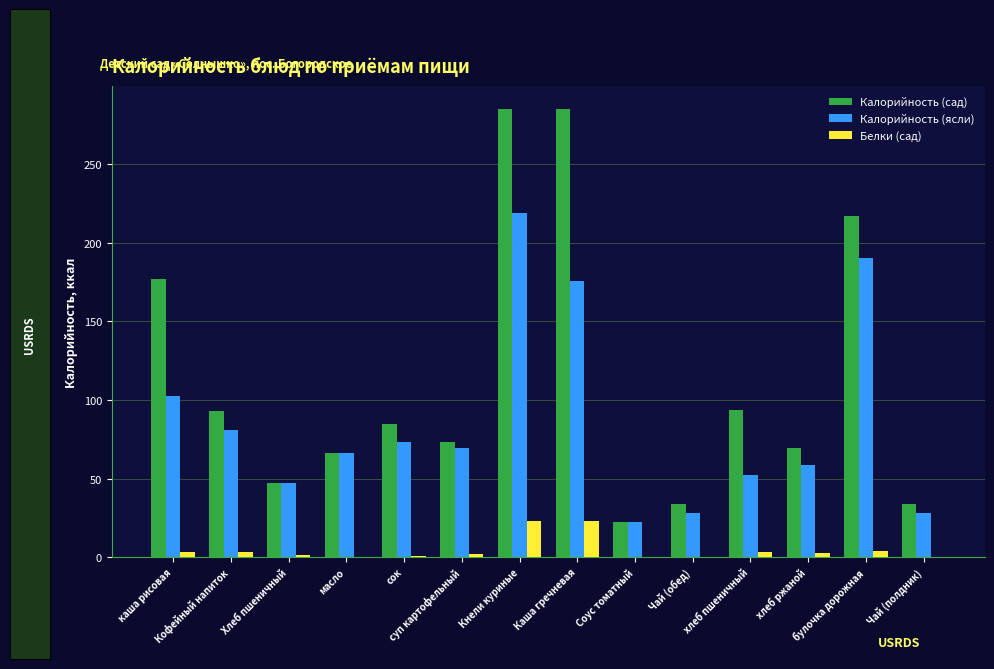

Which series has the largest total across all categories?

Калорийность (сад)